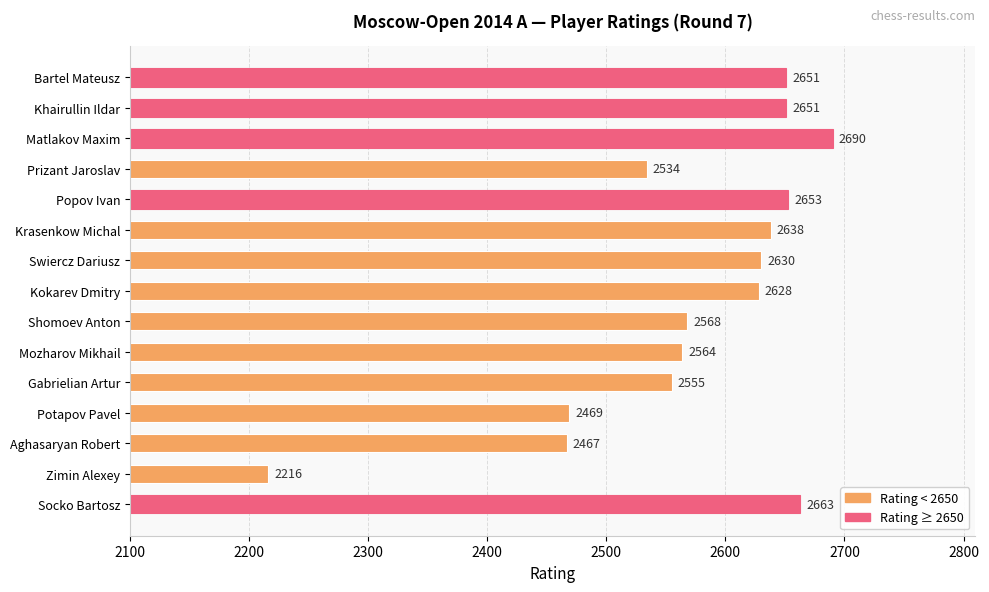

What is the label of the 4th bar from the bottom?

Potapov Pavel